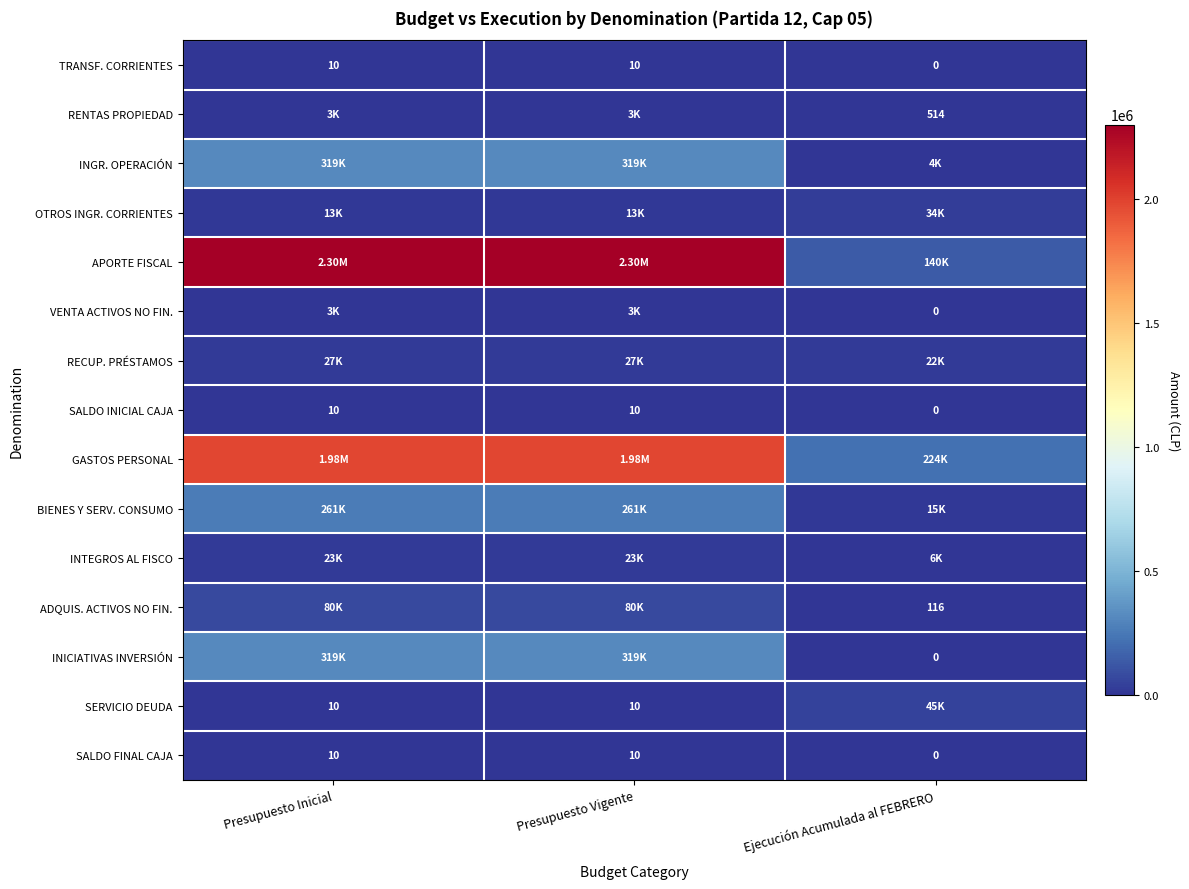

What is the total value across all series at Presupuesto Inicial?

5329162